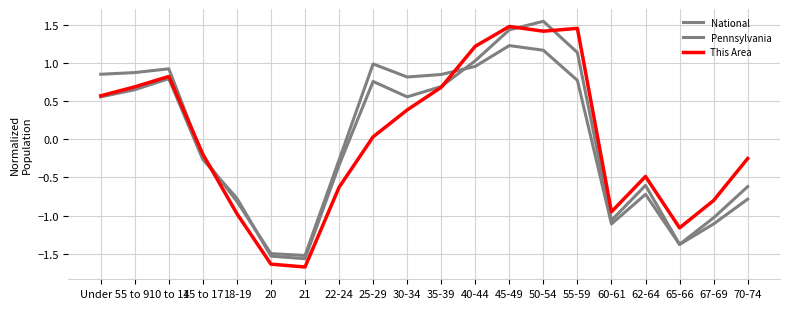

What is the greatest value displayed?

1.5